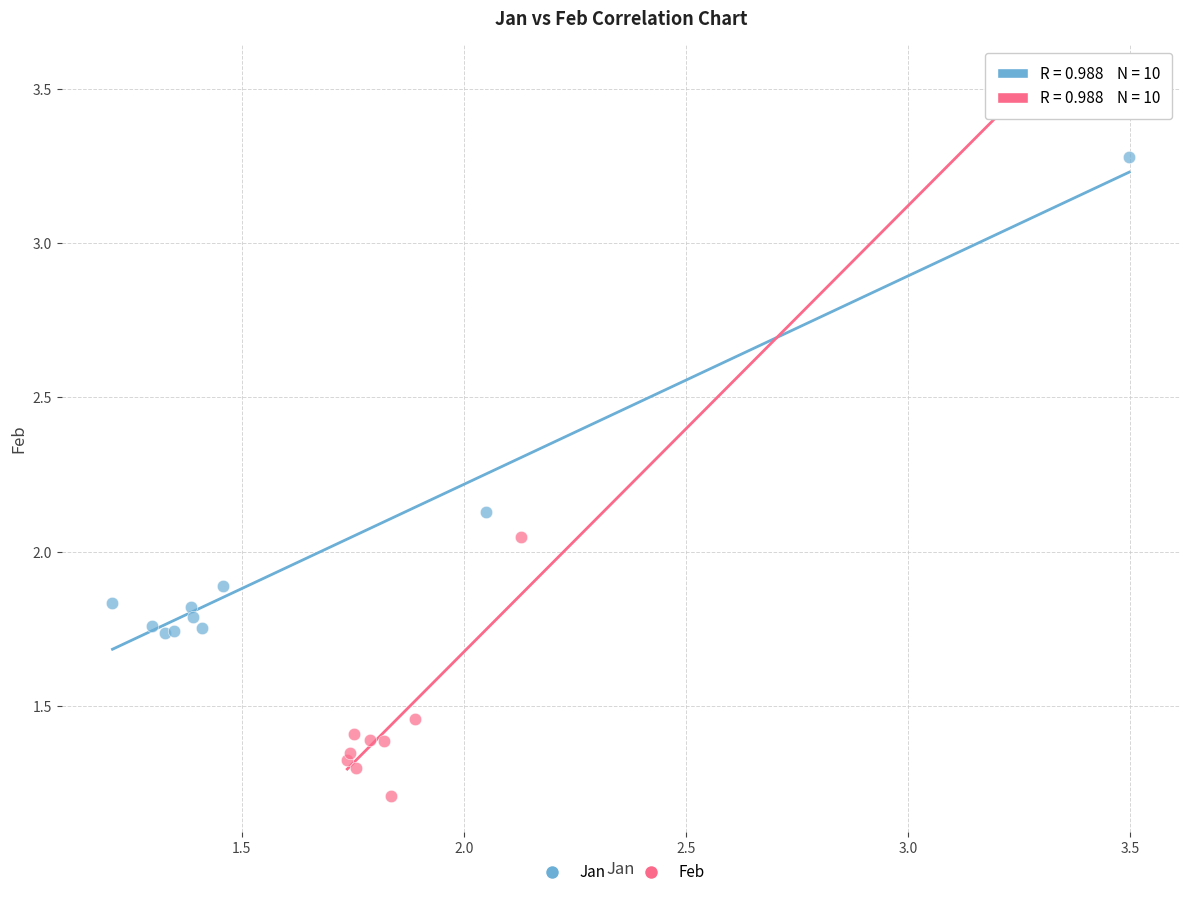

Which series has the largest Y range (max minus min)?

Feb